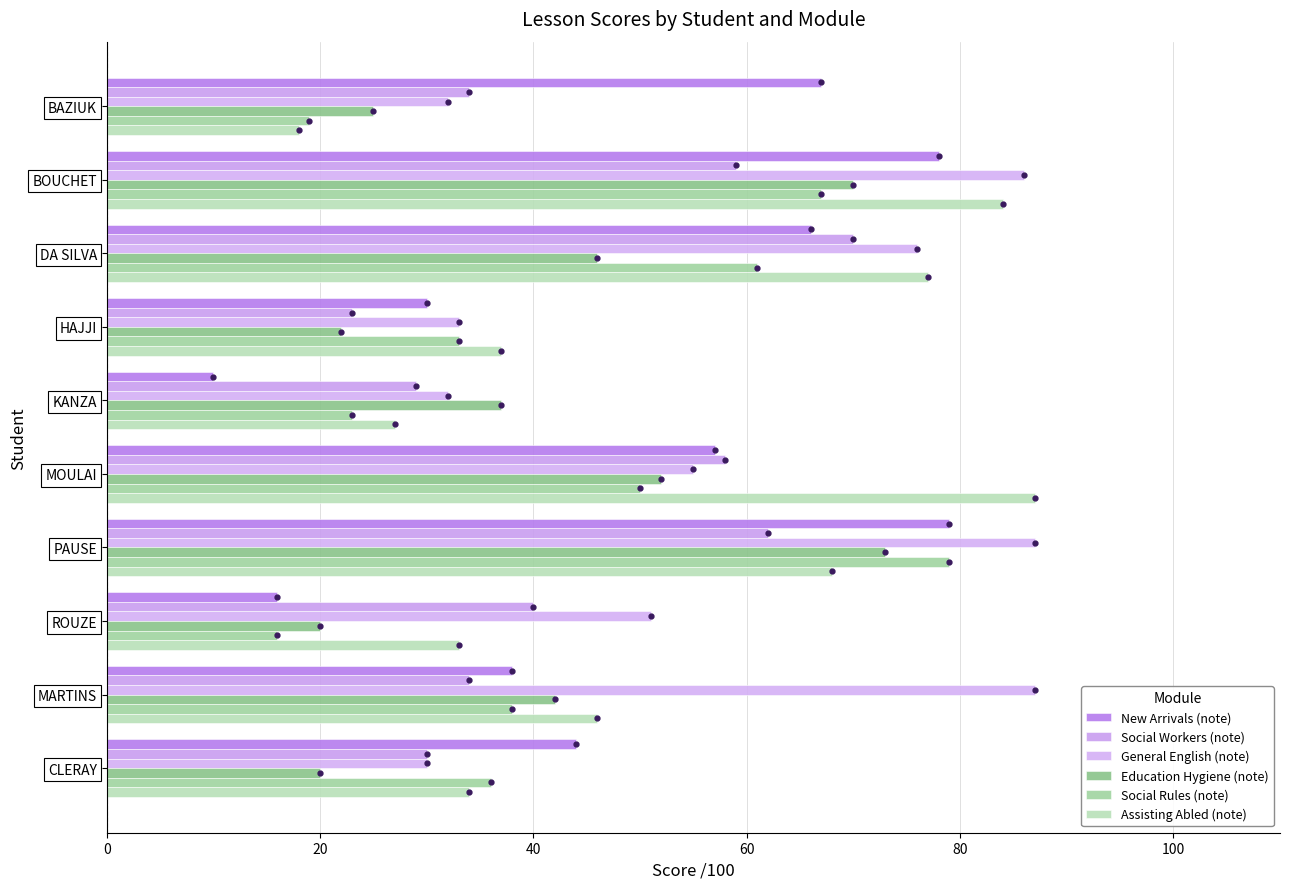

What are all the series names shown in the legend?

New Arrivals (note), Social Workers (note), General English (note), Education Hygiene (note), Social Rules (note), Assisting Abled (note)